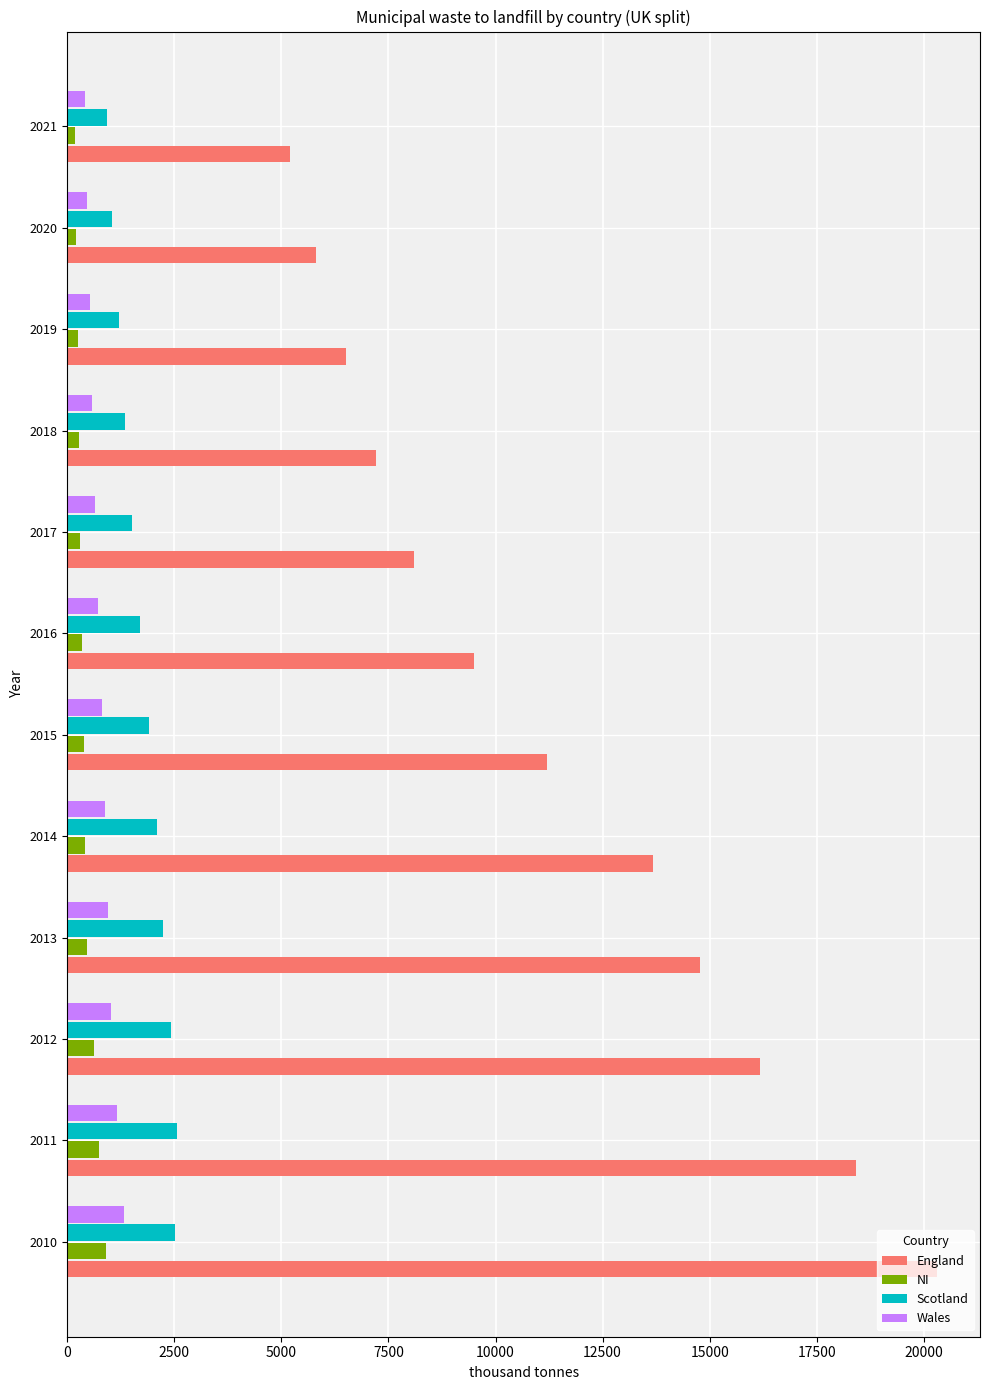

List the labels in order of England value, largest first.

2010, 2011, 2012, 2013, 2014, 2015, 2016, 2017, 2018, 2019, 2020, 2021